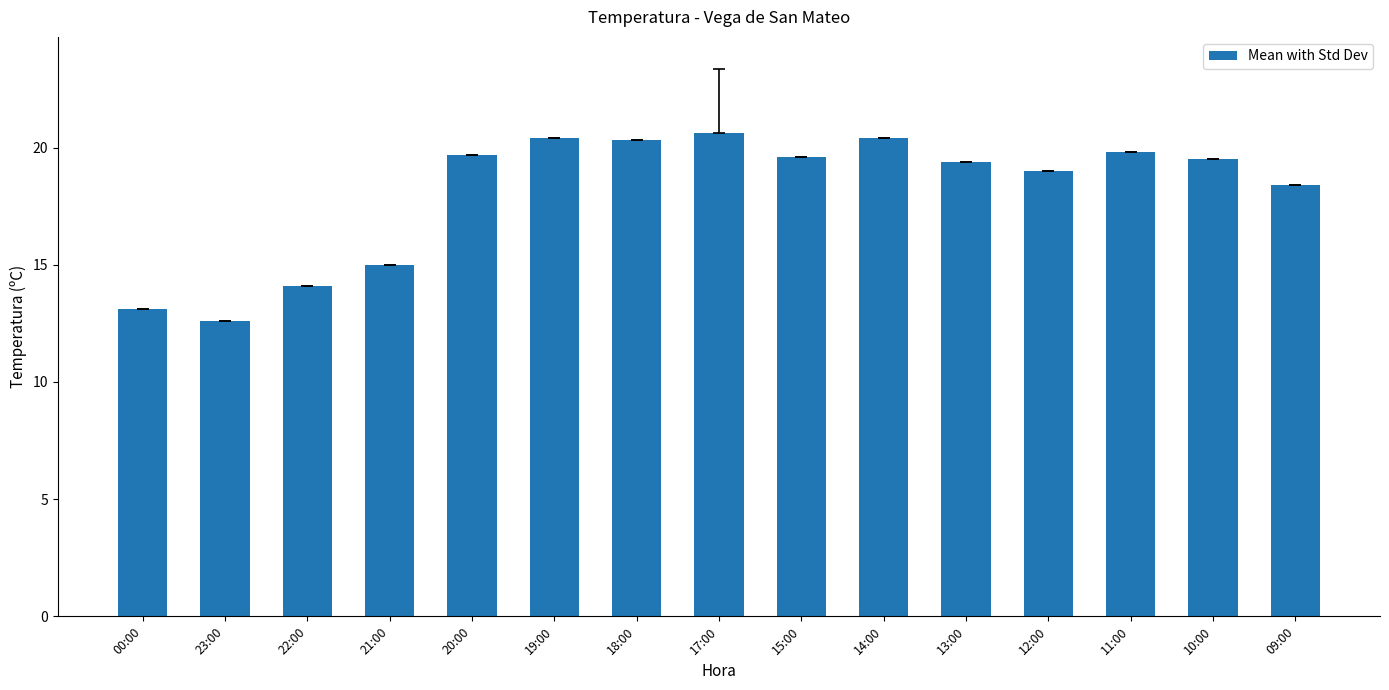

What is the value of the 9th bar from the left?

19.6